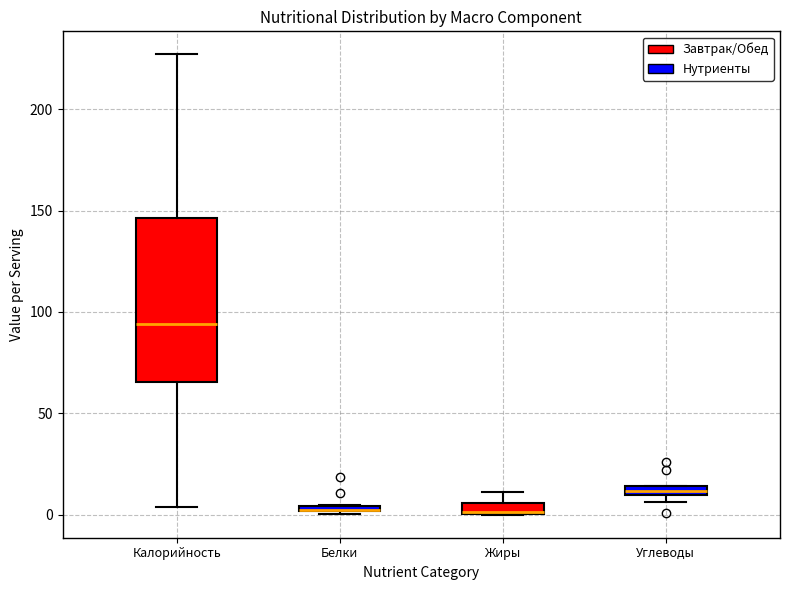

Which box is the tallest, from its lower edge to its upper edge?

Калорийность